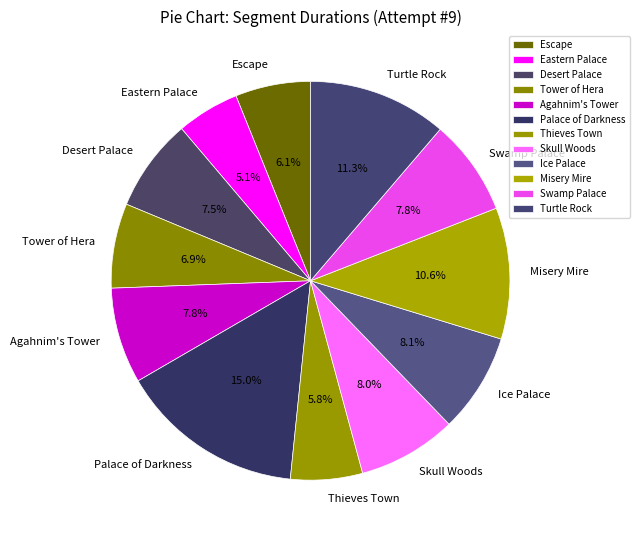

To the nearest percent, what portion does Misery Mire represent?

11%